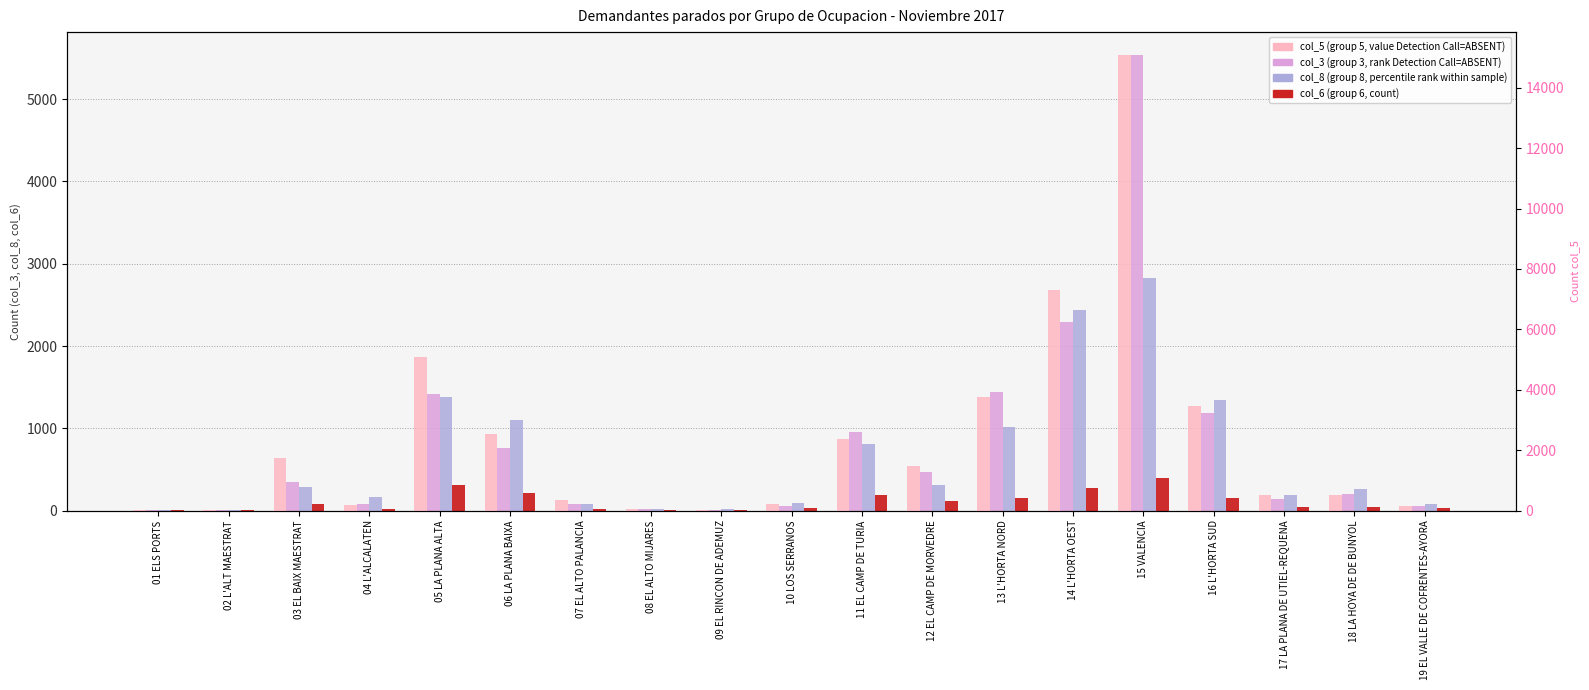

How many values in the col_6 (group 6 unemployed) series exceed 45?

9